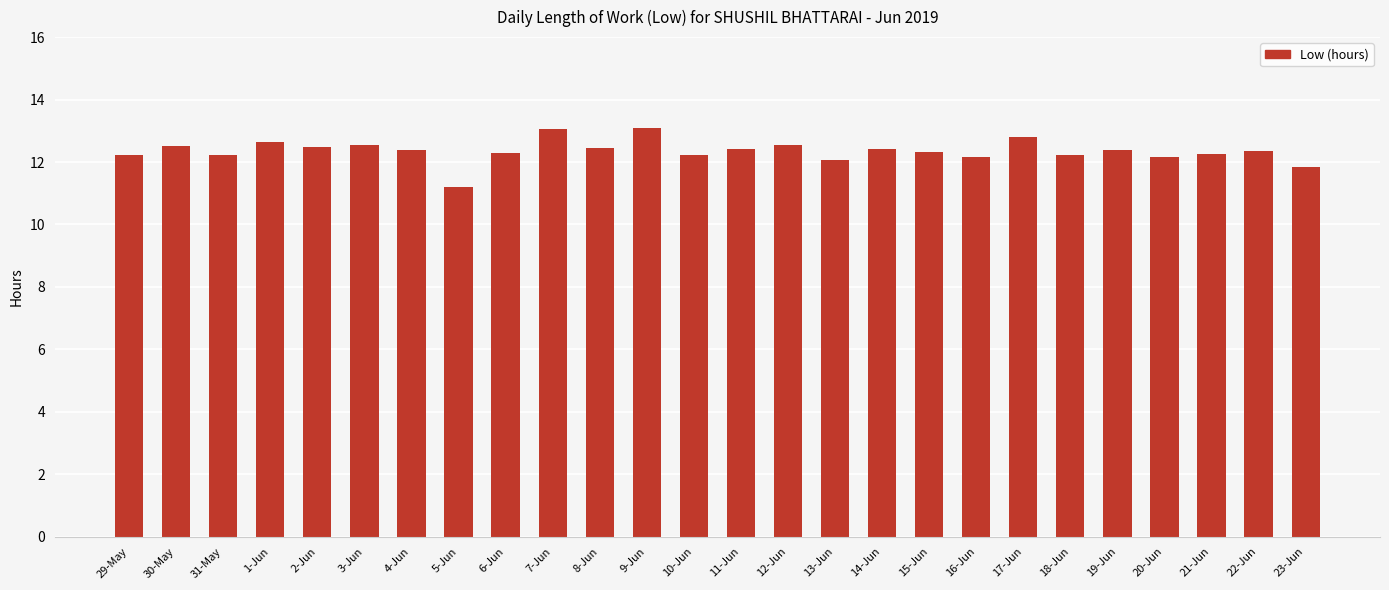

Which has a higher value, 15-Jun or 2-Jun?

2-Jun